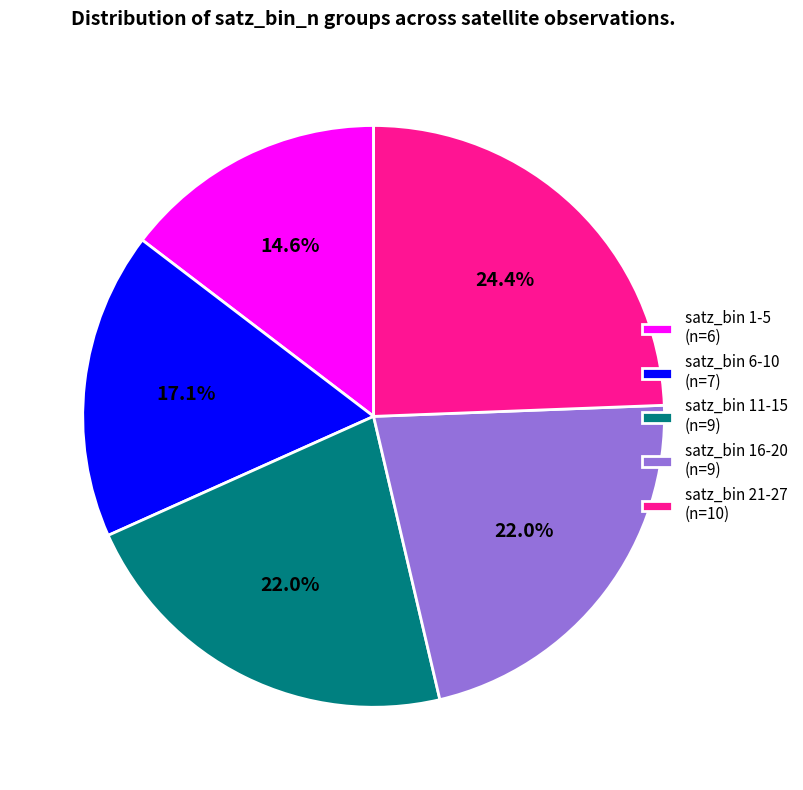

Is there any slice that represents more than half of the pie?

No